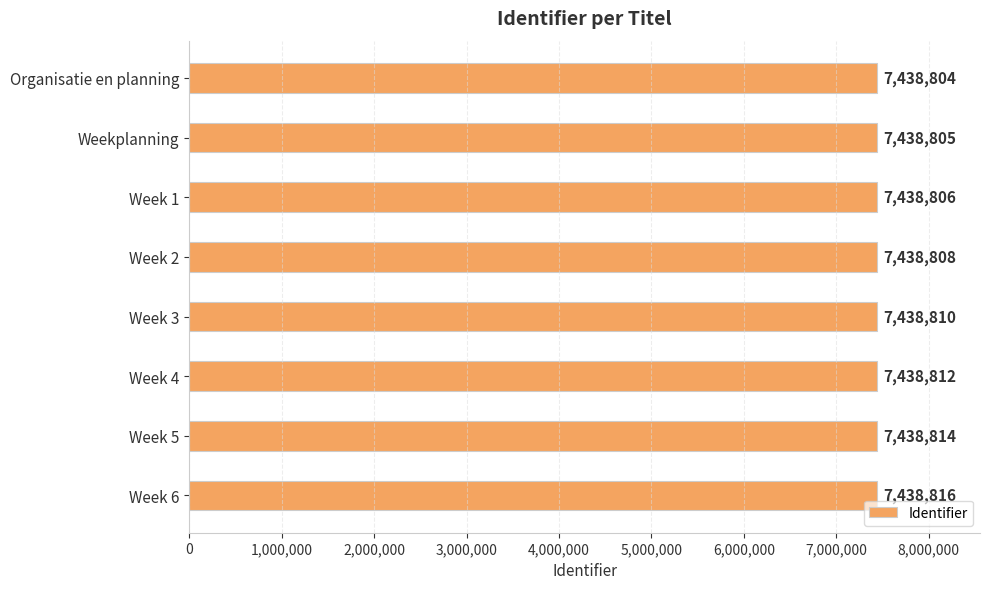

How many data points does each series have?

8